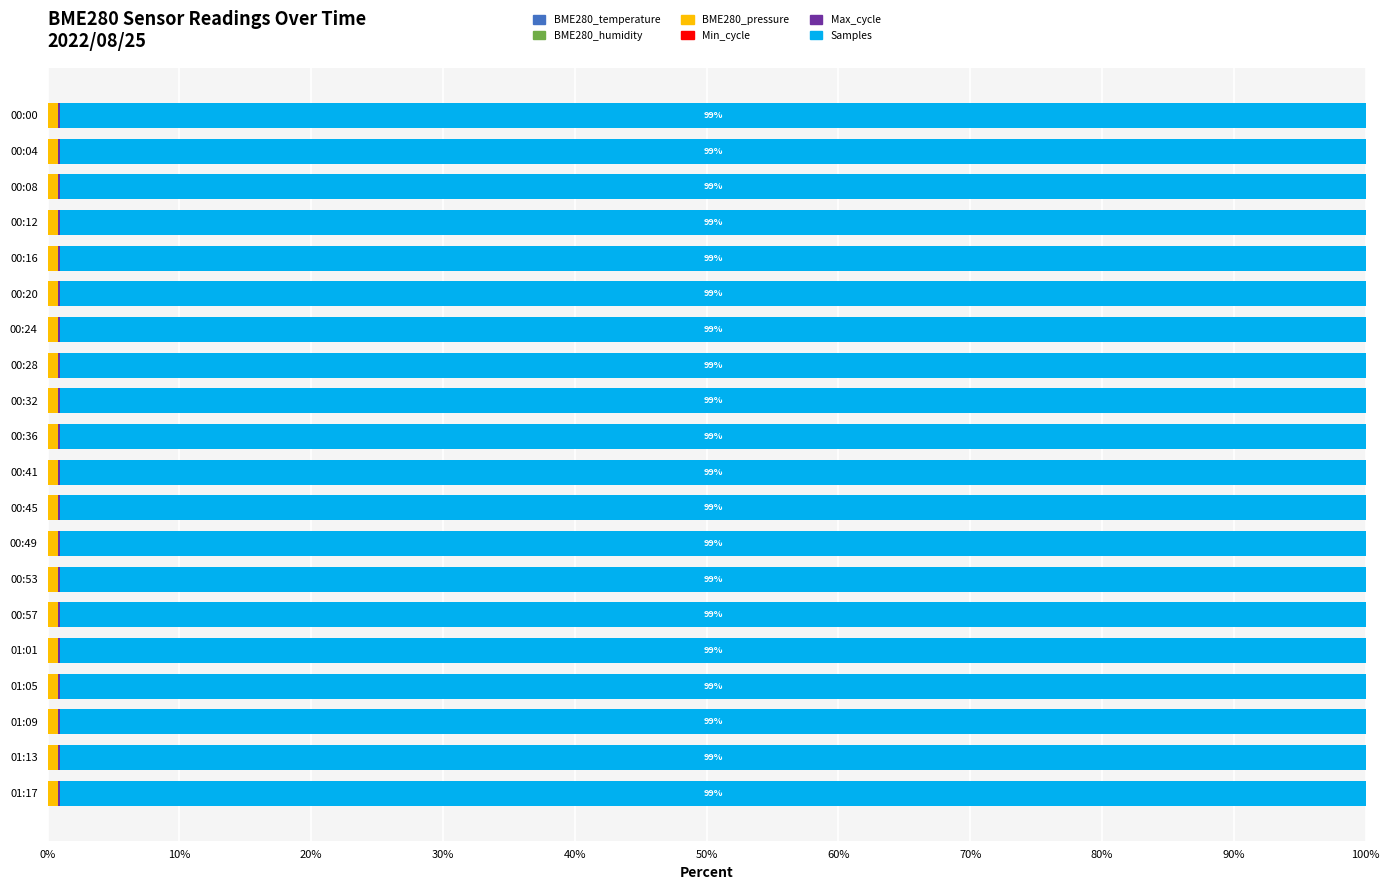

At how many categories does at least one series exceed 52?

20